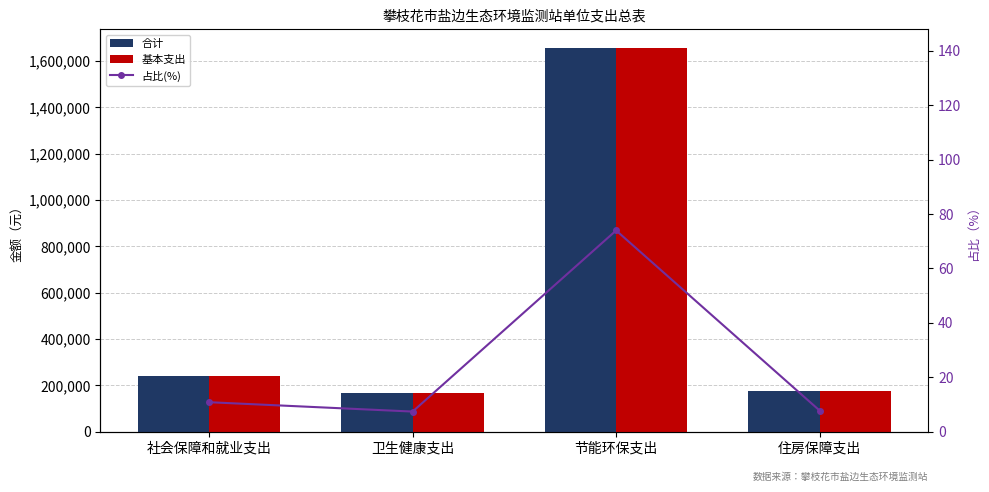

What is the total value across all series at 卫生健康支出?

331064.6